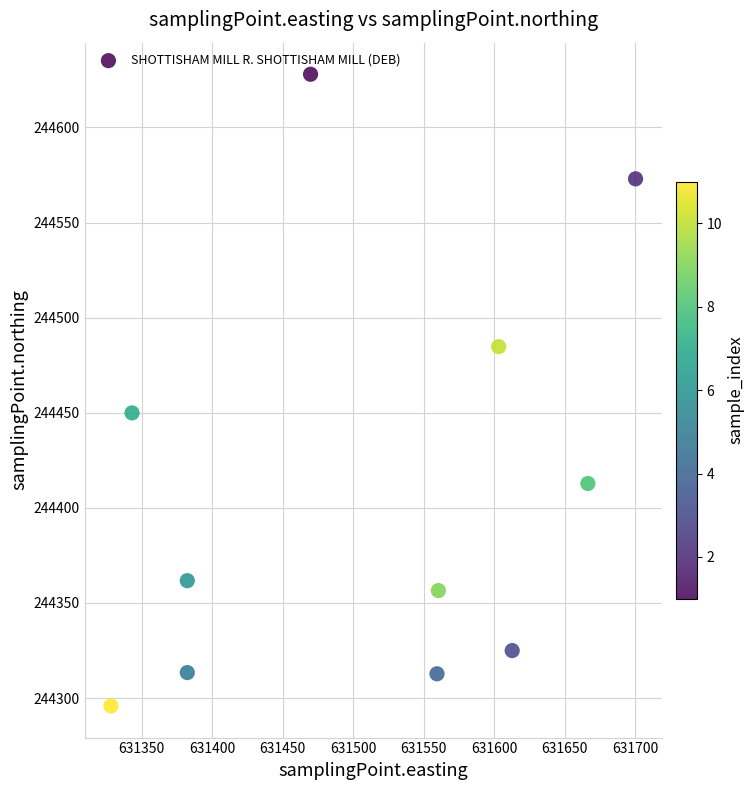

What is the average X value?

631509.9